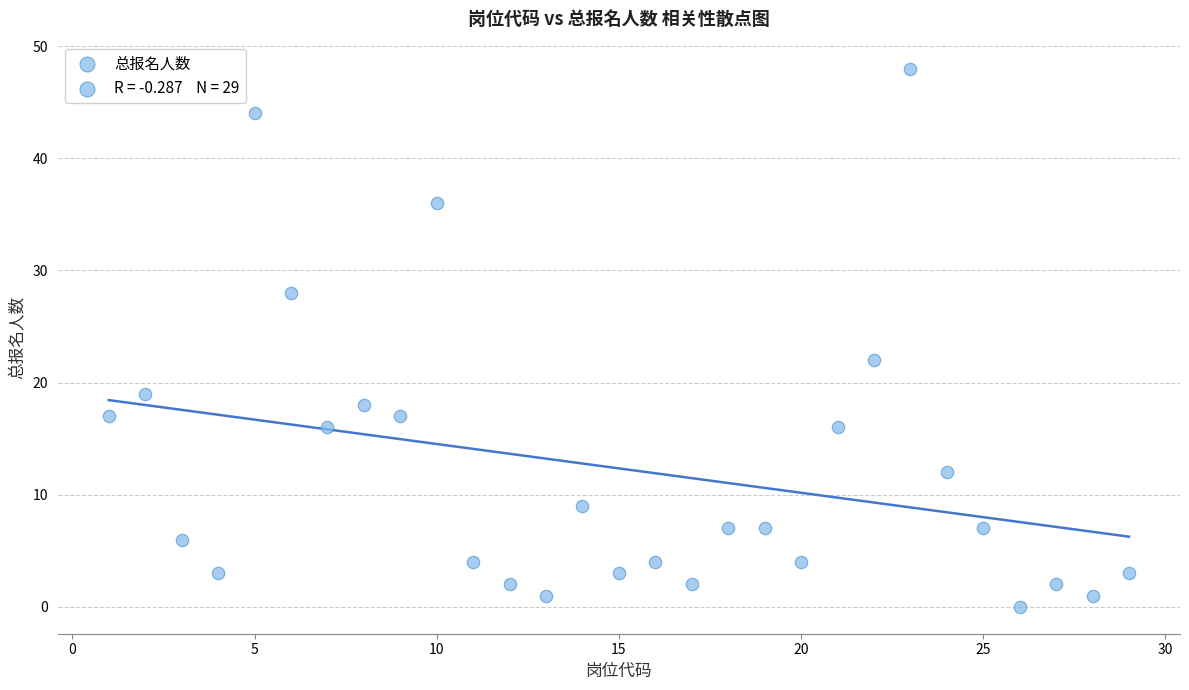

What Y value in the scatter plot is closest to 24?

22